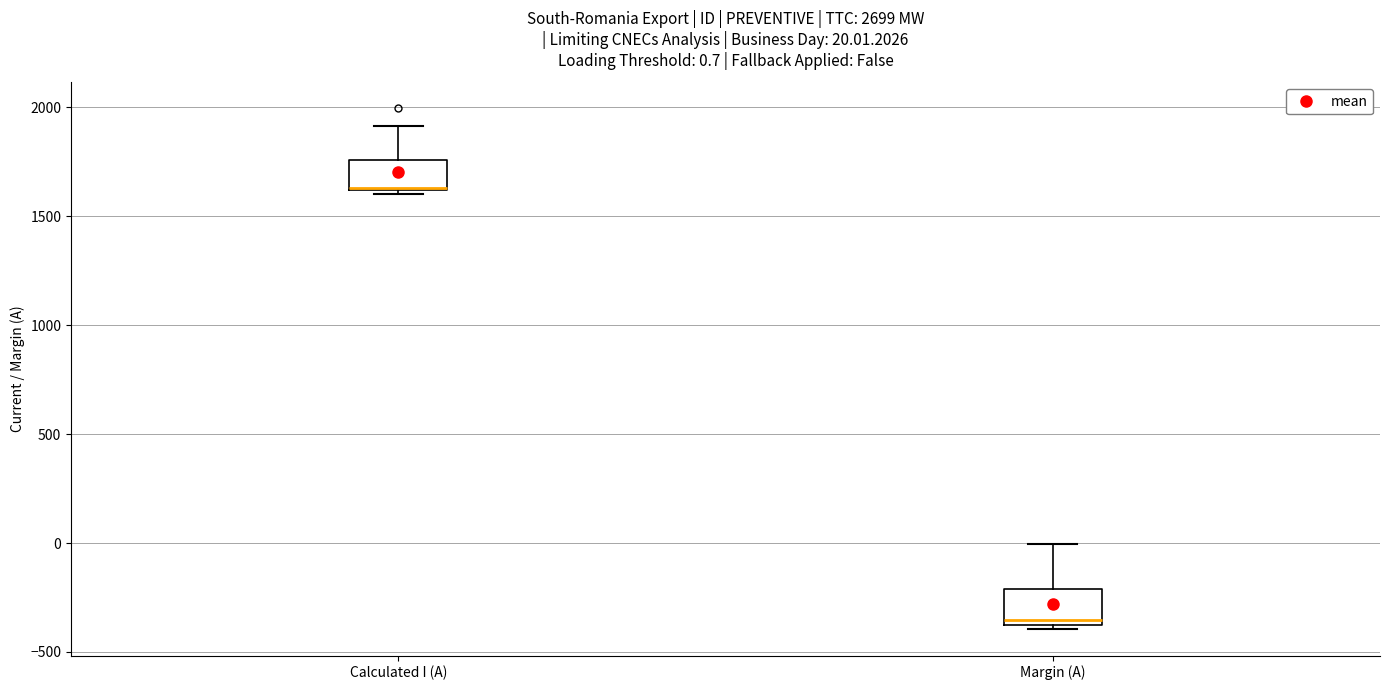

Which box's median line is the lowest?

Margin (A)